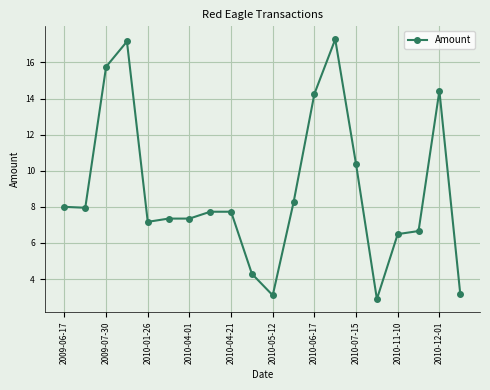

What is the average value?

8.9